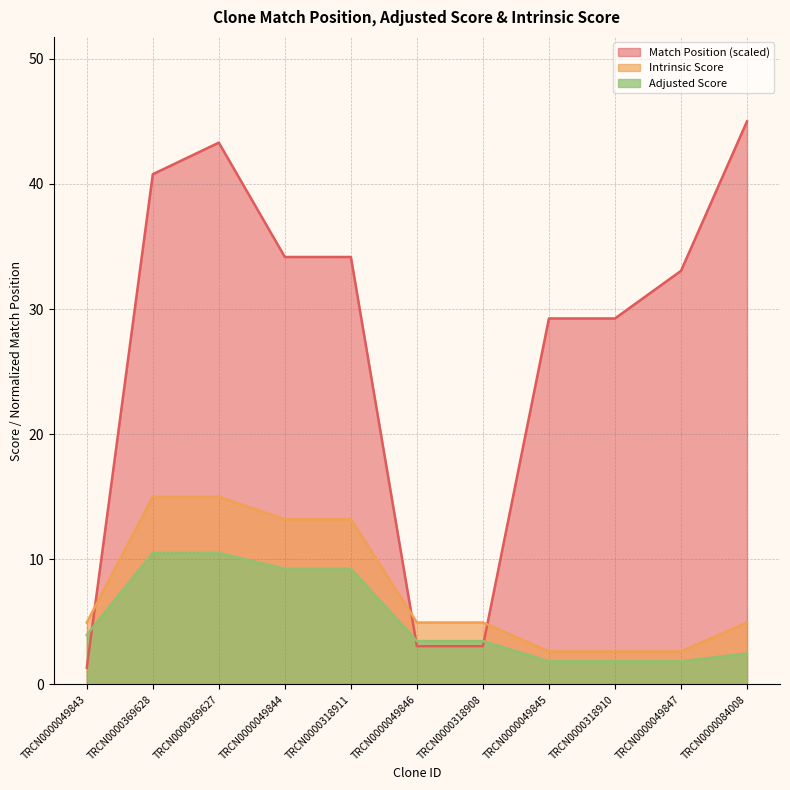

List the labels in order of Adjusted Score value, largest first.

TRCN0000369628, TRCN0000369627, TRCN0000049844, TRCN0000318911, TRCN0000049843, TRCN0000049846, TRCN0000318908, TRCN0000084008, TRCN0000049845, TRCN0000318910, TRCN0000049847